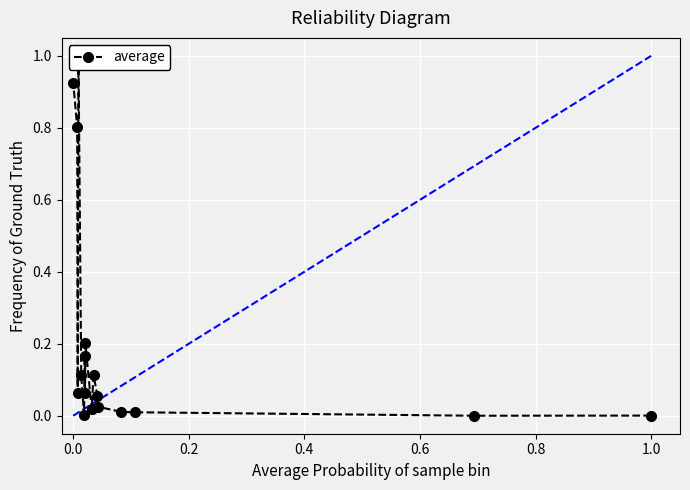

How many positive values are there?

16